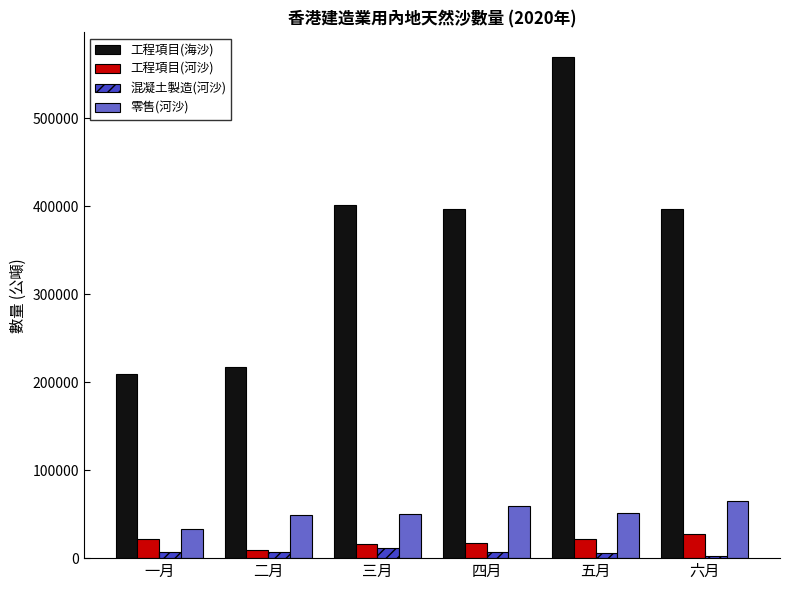

How many data points in 零售(河沙) are less than 51510?

3